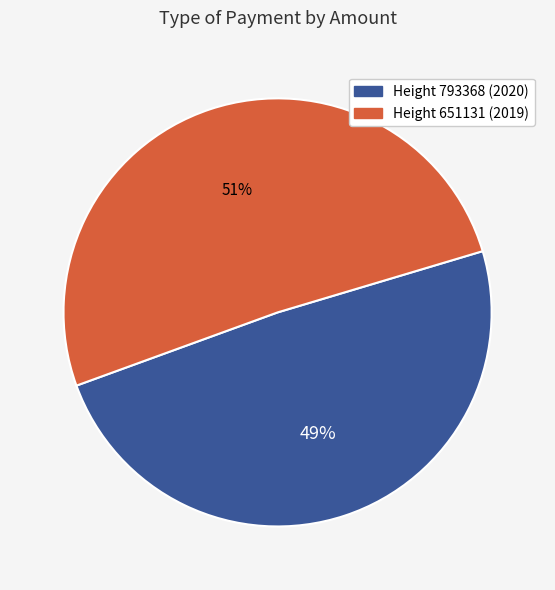

To the nearest percent, what is the difference between the largest and smallest slice percentages?

2%